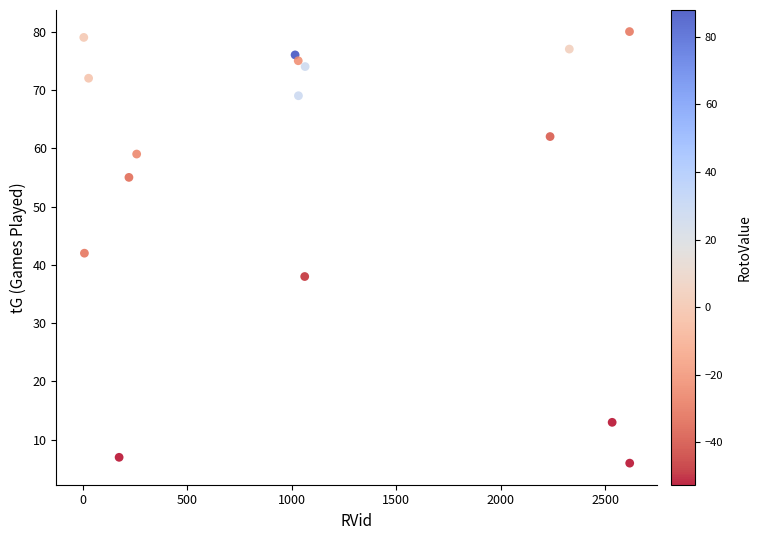

What Y value in the scatter plot is closest to 43?

42